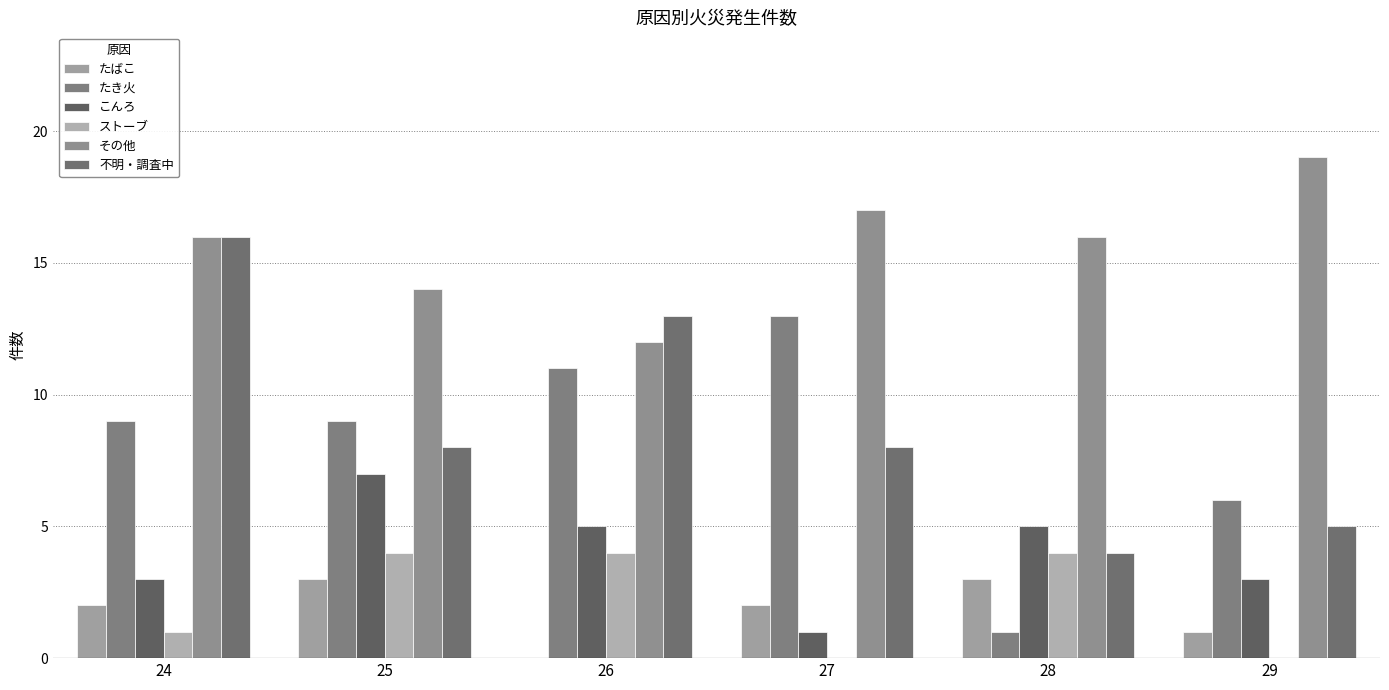

What is the difference between the highest and lowest values at 25?

11